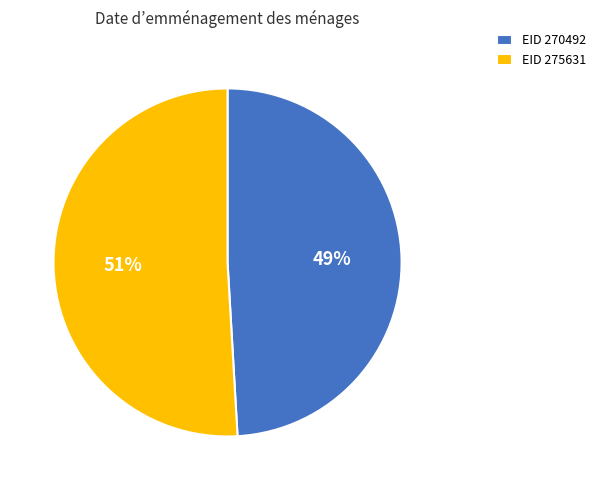

How many slices are in this pie chart?

2